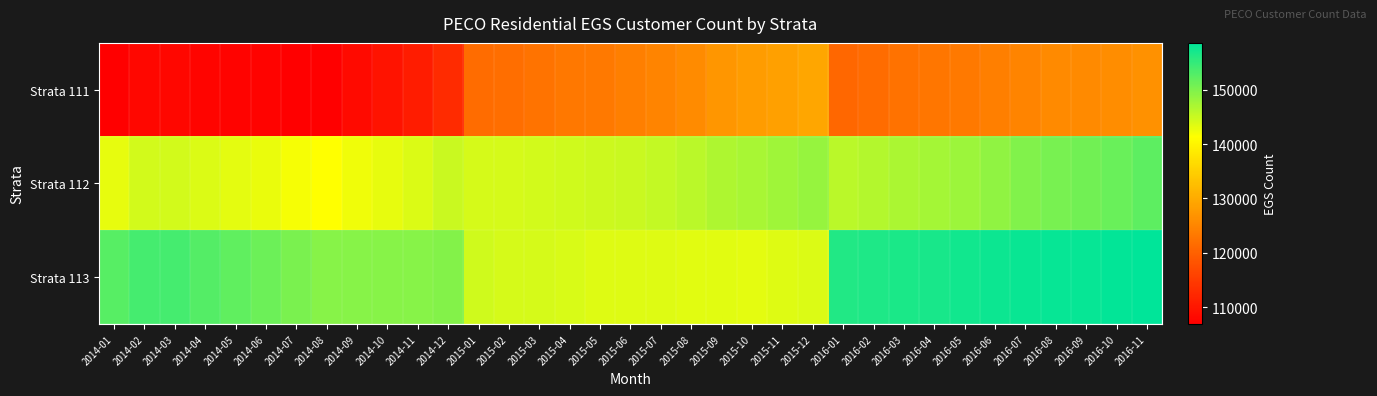

Between 2016-02 and 2016-04, which series saw the biggest shift?

Strata 111